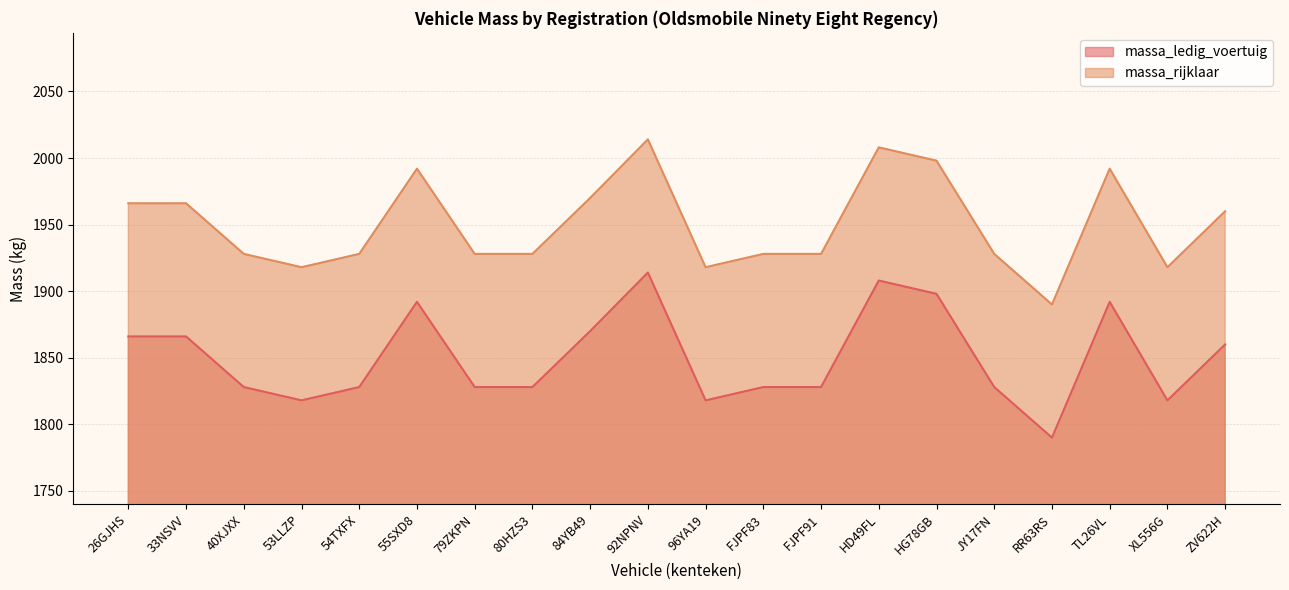

How many values in the massa_ledig_voertuig series are below 1828?

4